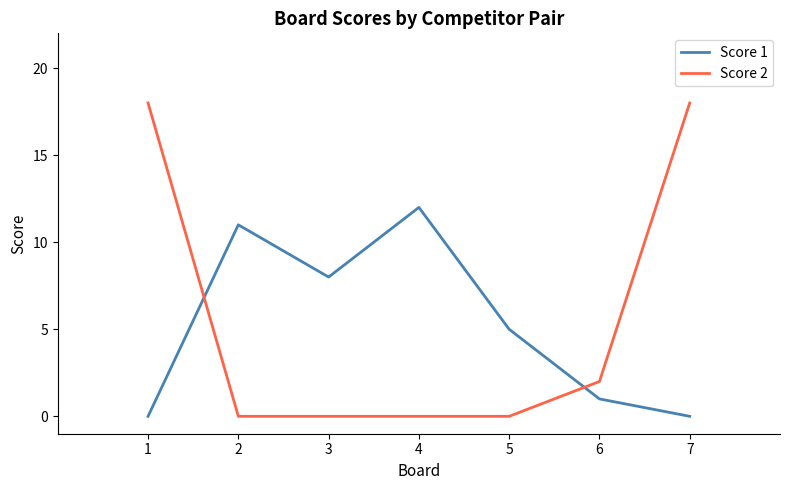

How many distinct data groups are displayed?

2